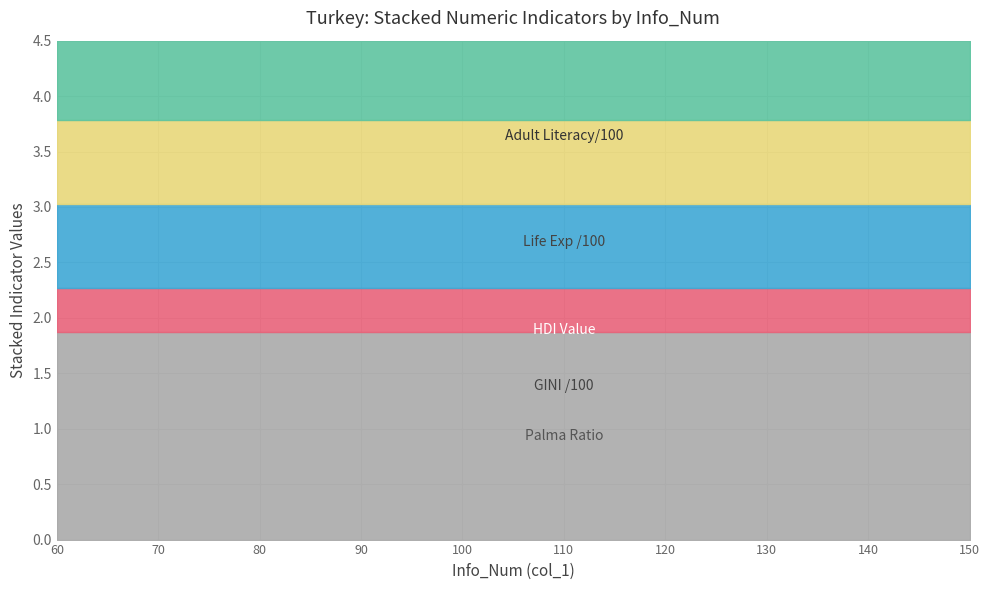

How many distinct data groups are displayed?

5